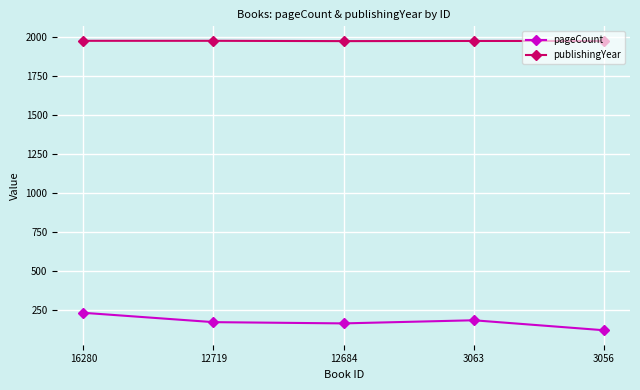

The publishingYear series shows 644 at 16280. True or false?

False